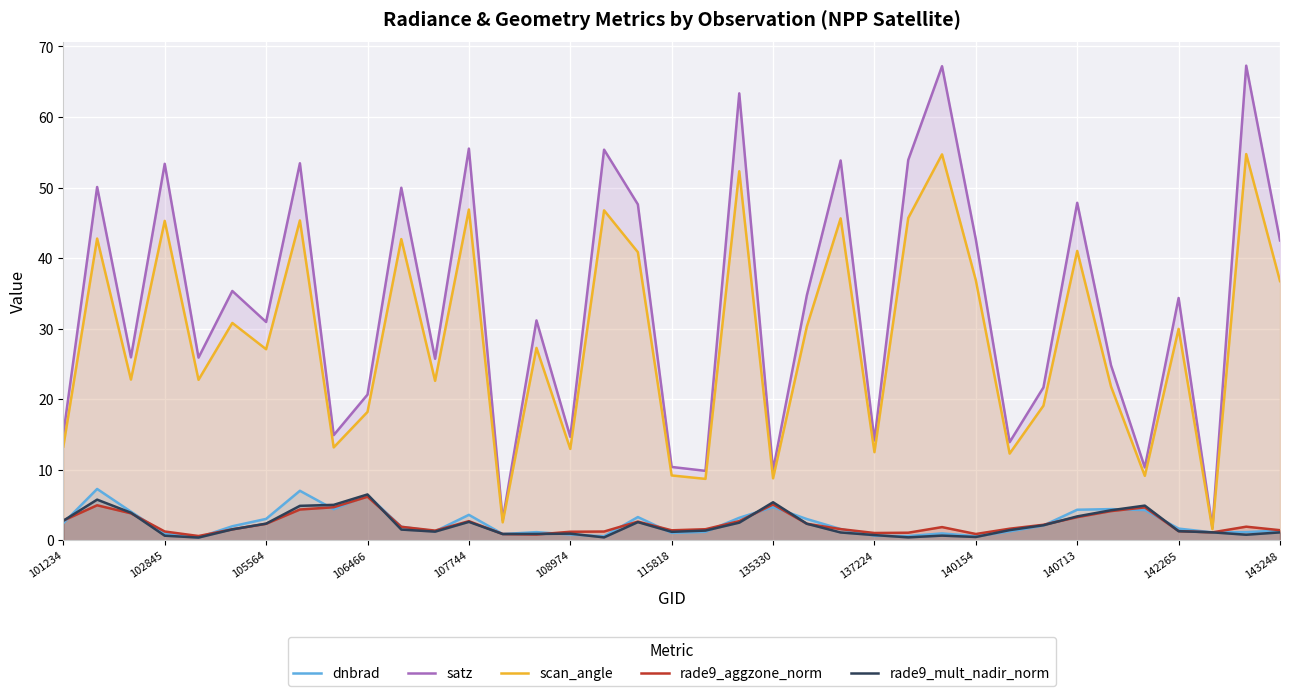

Which series has the largest range (max minus min)?

satz